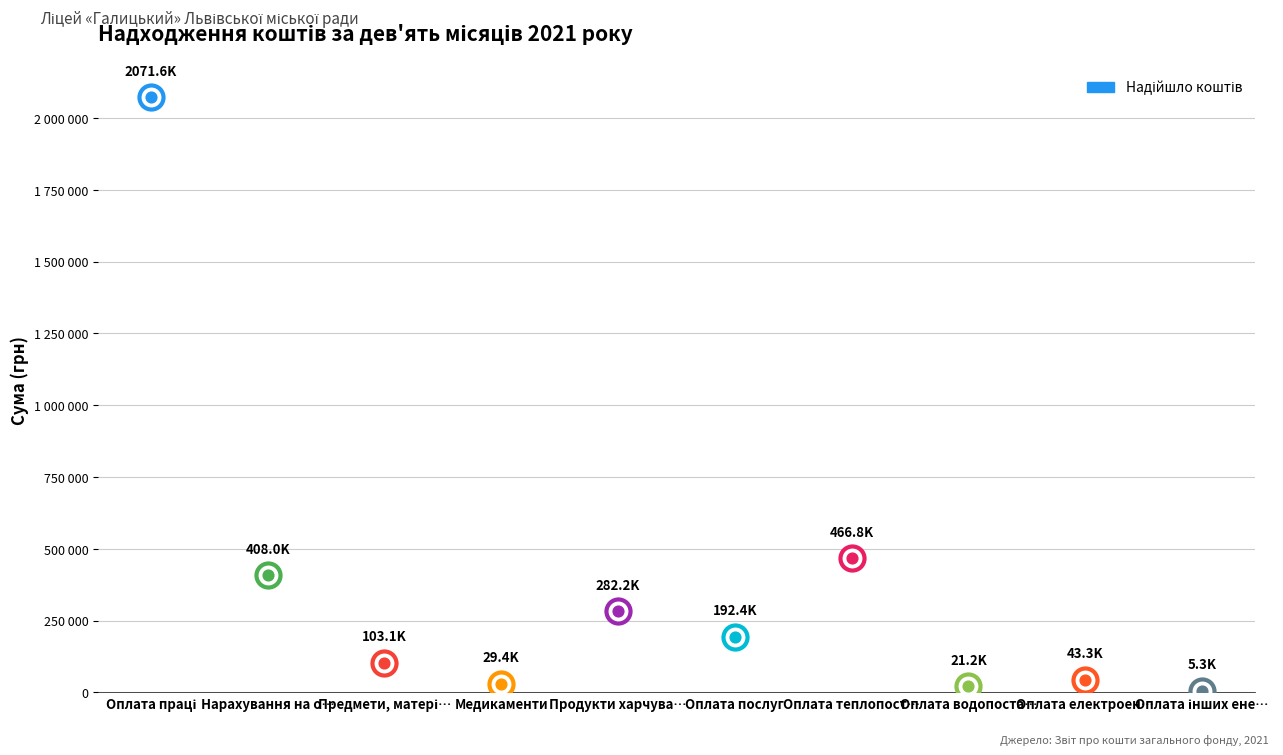

What is the change in value from Нарахування на оплату праці to Оплата теплопостачання?

+58785.9